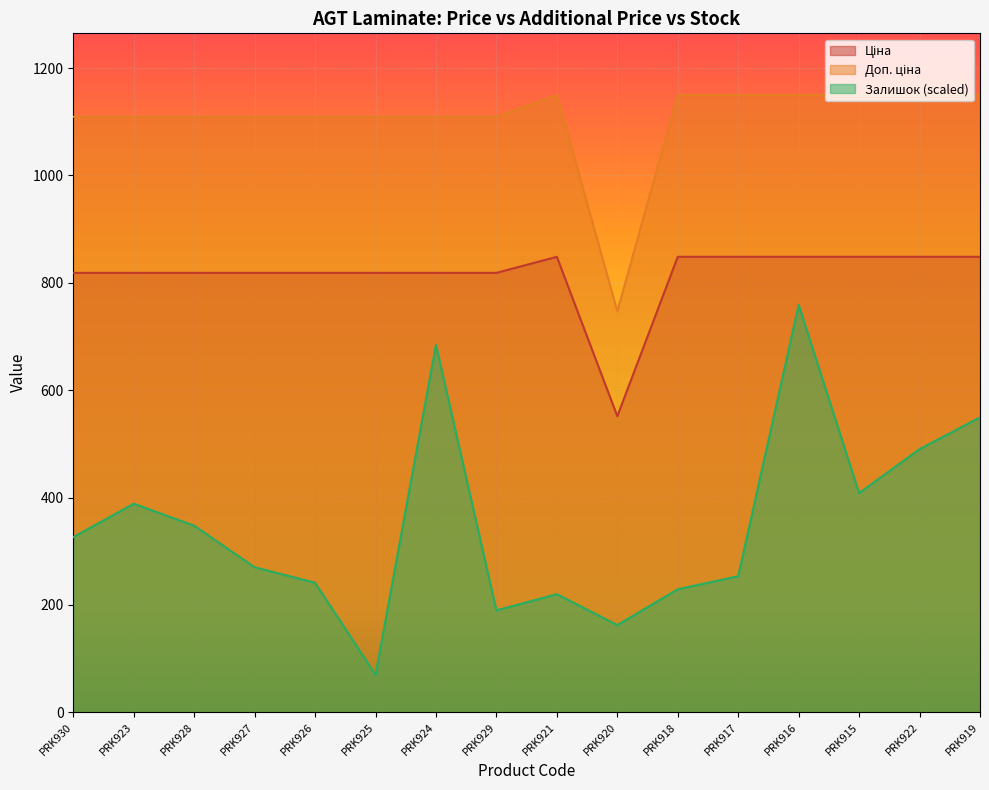

Rank the series by their average value, from highest to lowest.

Доп. ціна, Ціна, Залишок